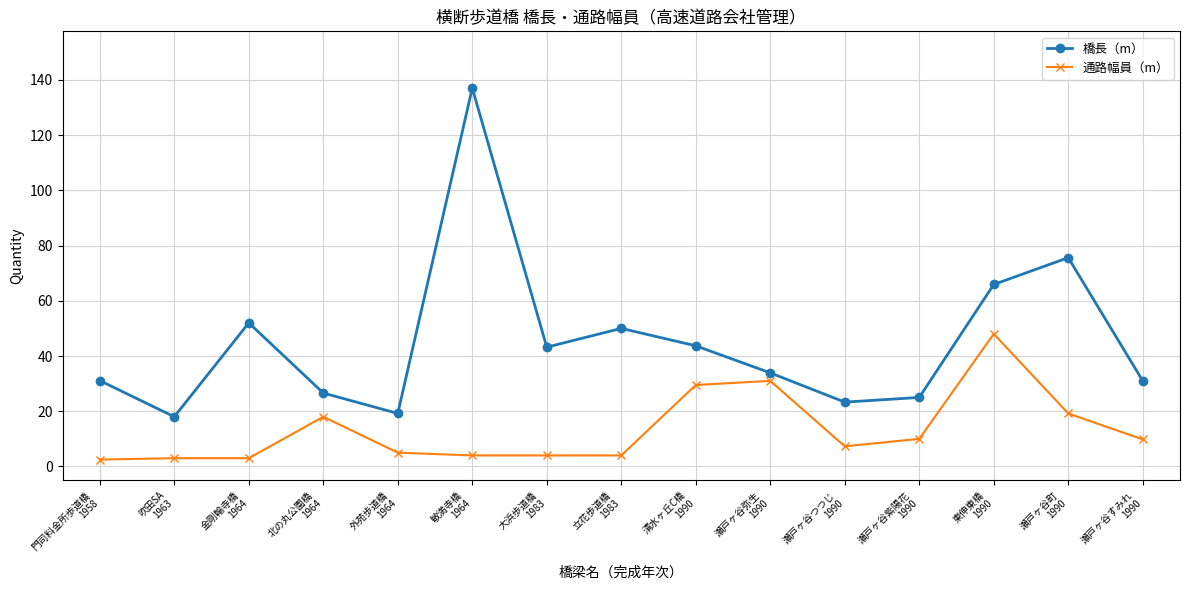

Where does the 通路幅員（m） series first go above 7?

北の丸公園橋
1964